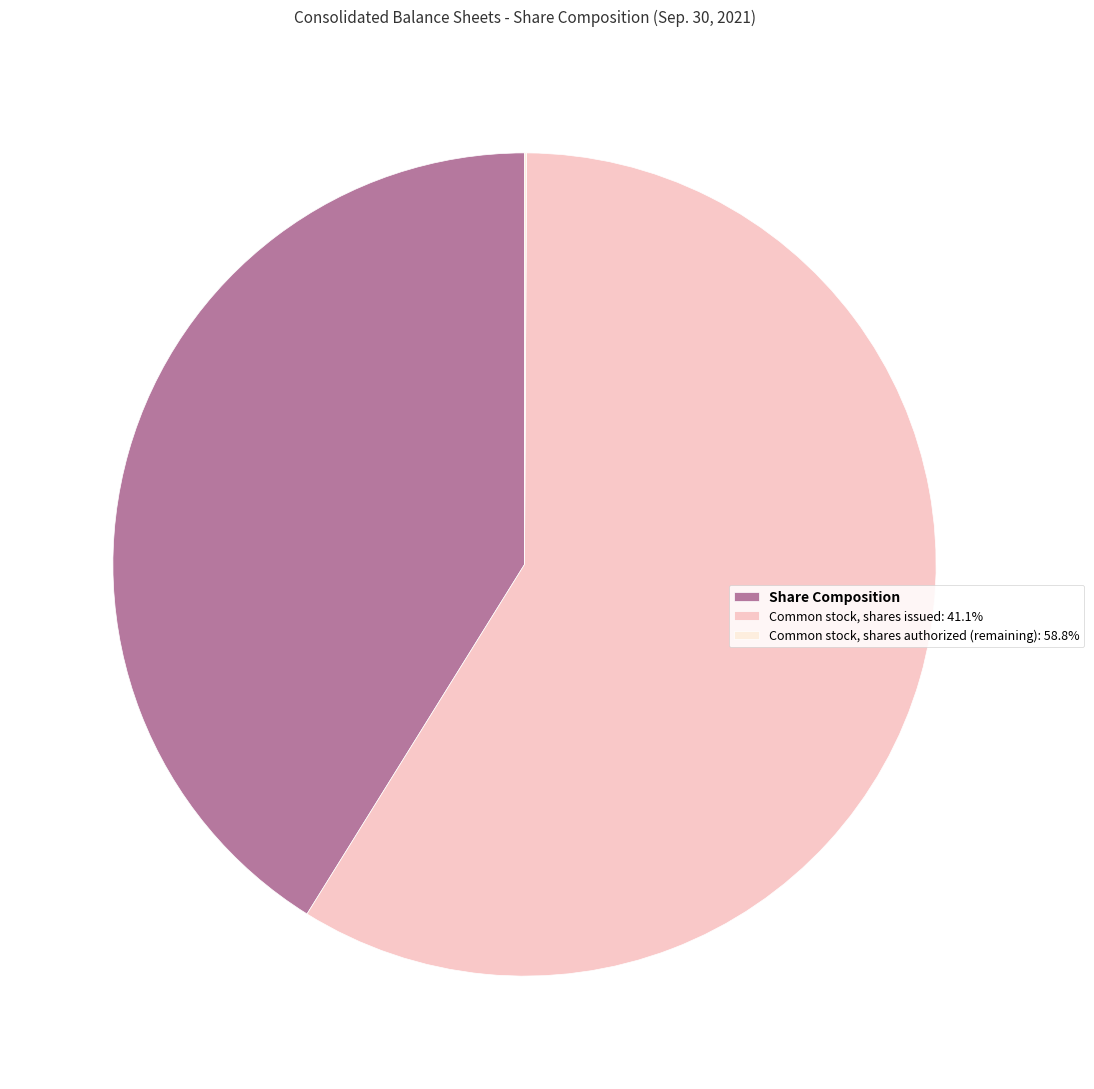

What is the ratio of the value at Common stock, shares issued: 41.1% to the value at Share Composition?

1.4